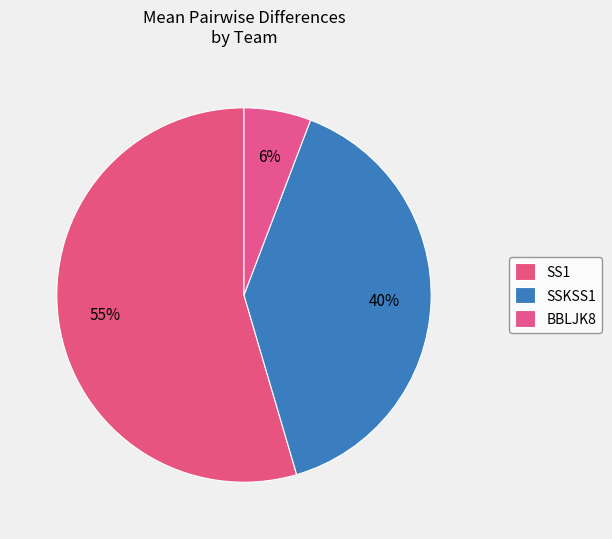

How many segments does this pie chart have?

3